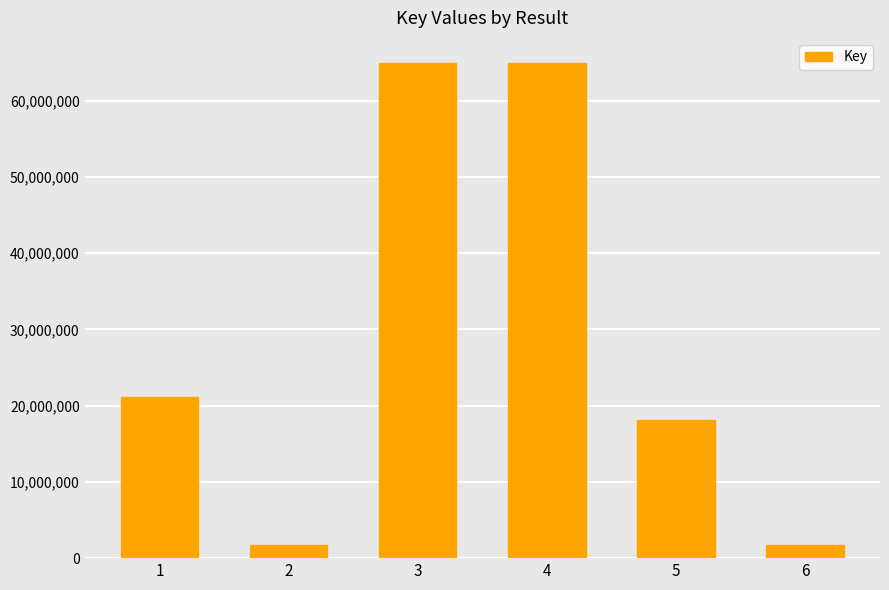

What is the greatest value displayed?

64966969